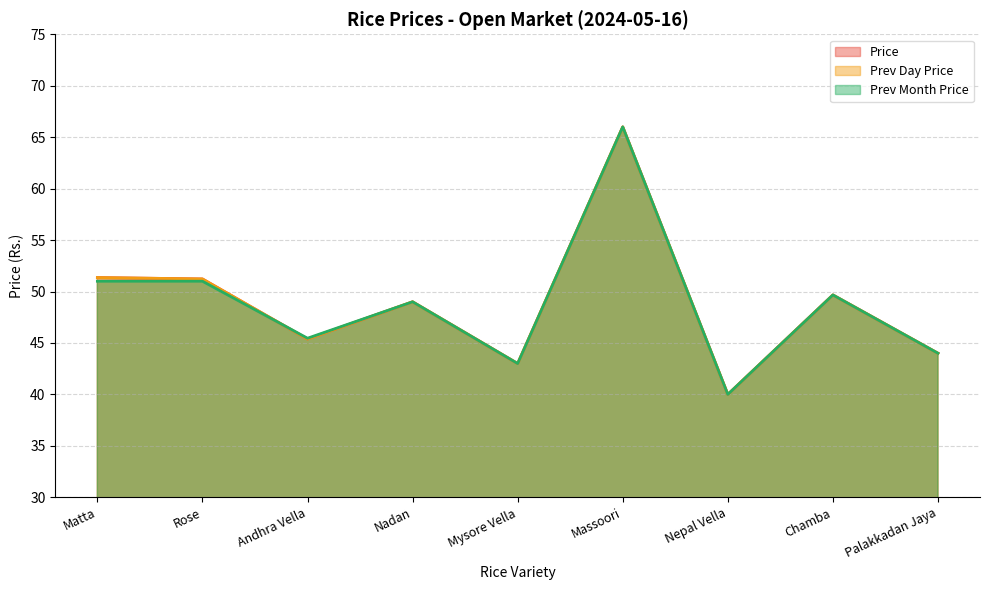

Is it true that Prev Day Price equals 26.4 at Nadan?

False